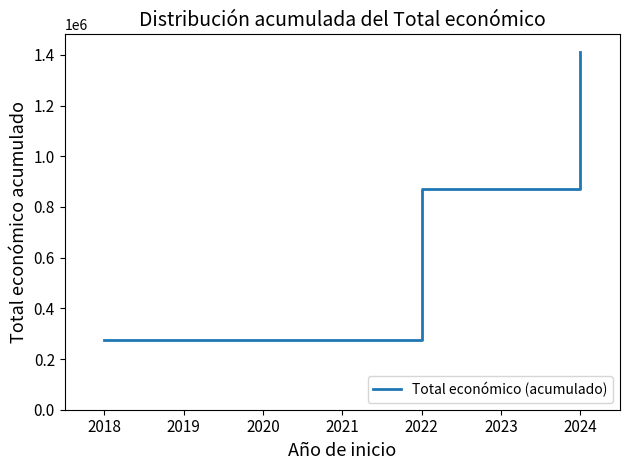

The value at 2018 is 408413. True or false?

False